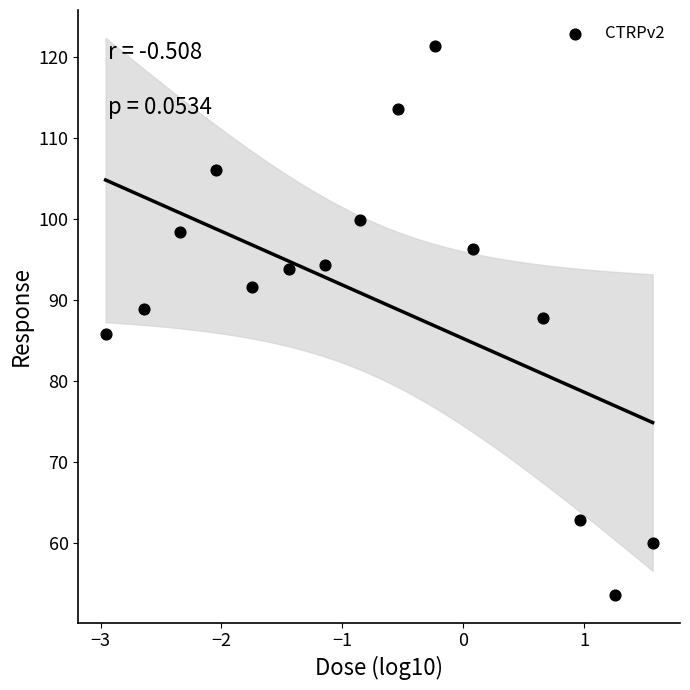

What is the range of Y values (max minus min)?

67.7